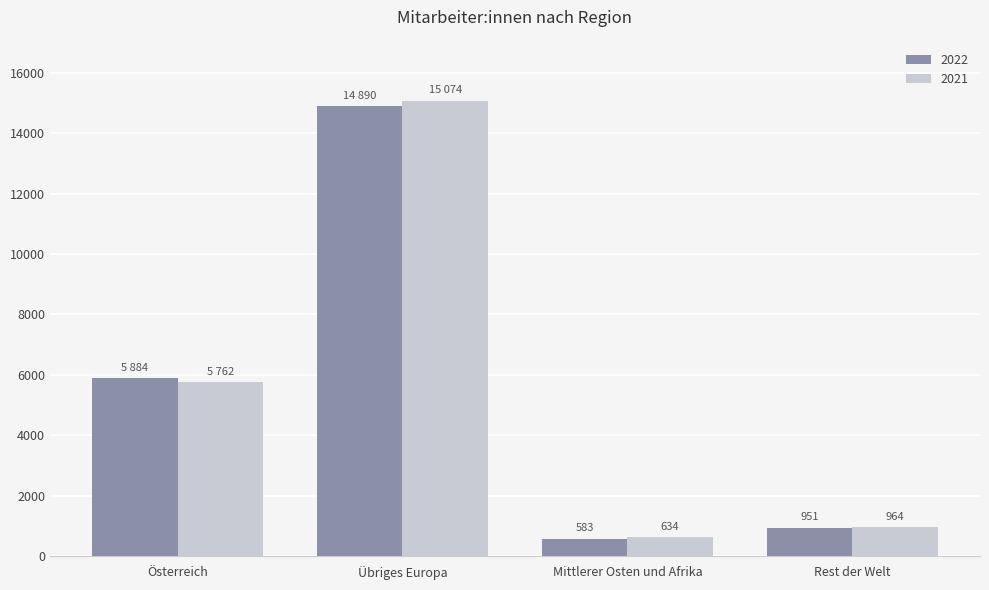

Reading left to right, what are all the values shown in this chart?

2022: Österreich=5884	Übriges Europa=14890	Mittlerer Osten und Afrika=583	Rest der Welt=951
2021: Österreich=5762	Übriges Europa=15074	Mittlerer Osten und Afrika=634	Rest der Welt=964